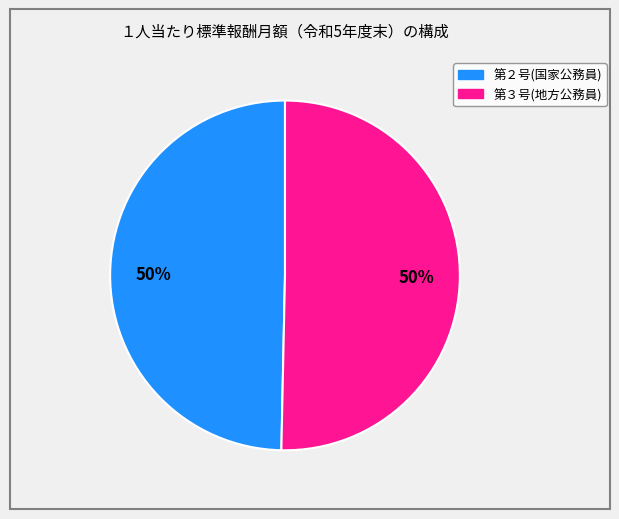

How many segments does this pie chart have?

2